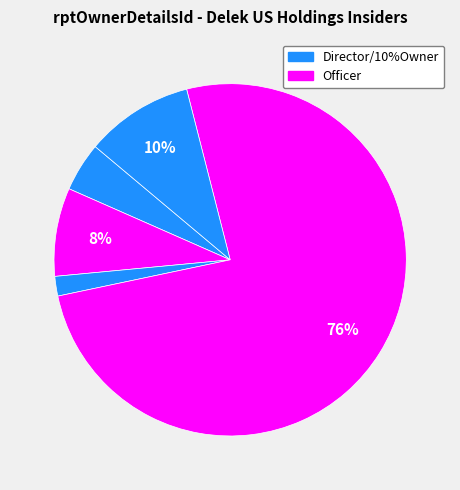

Count the number of slices in the pie.

5